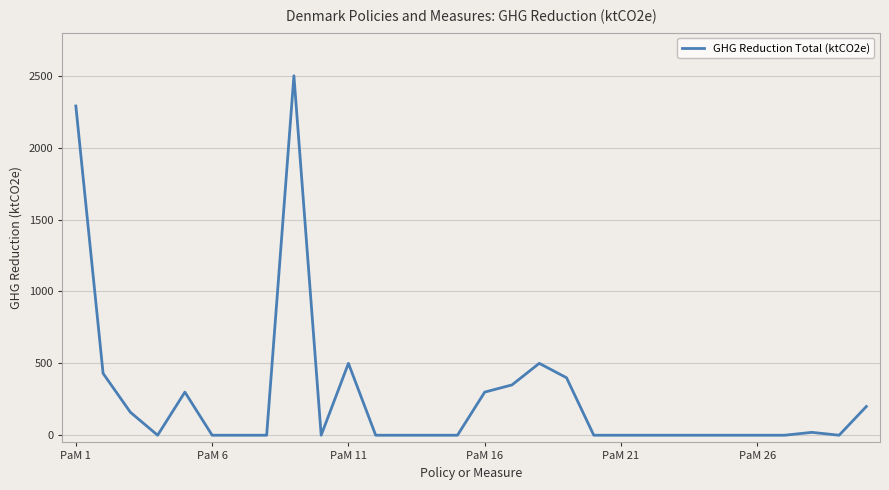

What is the sum of all values?

7950